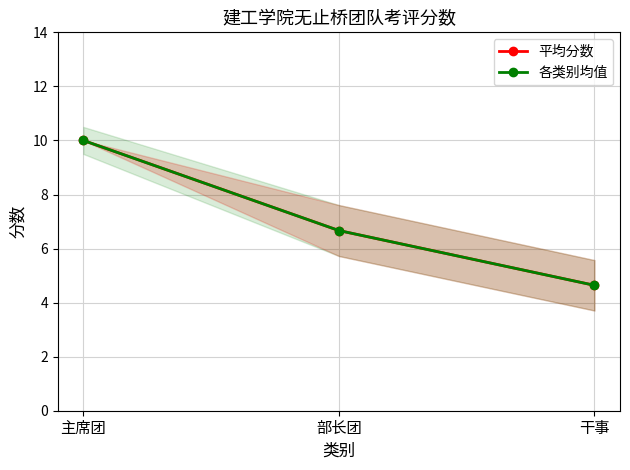

At how many categories does at least one series exceed 5?

2